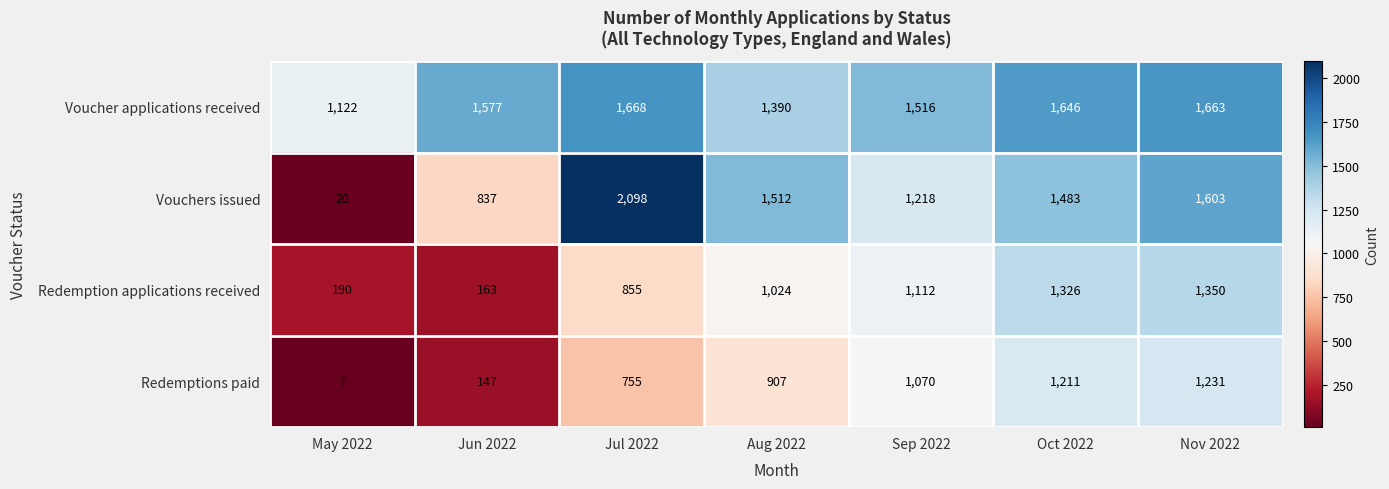

What is the approximate value of Vouchers issued at Jun 2022?

837